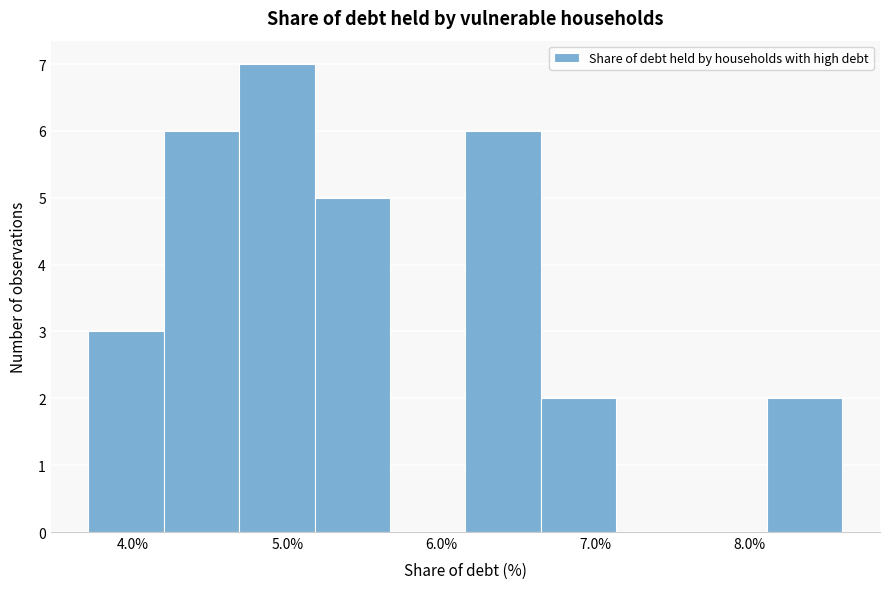

Reading left to right, list every bar in this chart as the range it spans on the x-axis followed by its height. Neither the bar edges nor the heights are printed on the chart, so give them approximately, as read against the axes.

3.7 to 4.2: 3
4.2 to 4.7: 6
4.7 to 5.2: 7
5.2 to 5.7: 5
5.7 to 6.2: 0
6.2 to 6.6: 6
6.6 to 7.1: 2
7.1 to 7.6: 0
7.6 to 8.1: 0
8.1 to 8.6: 2